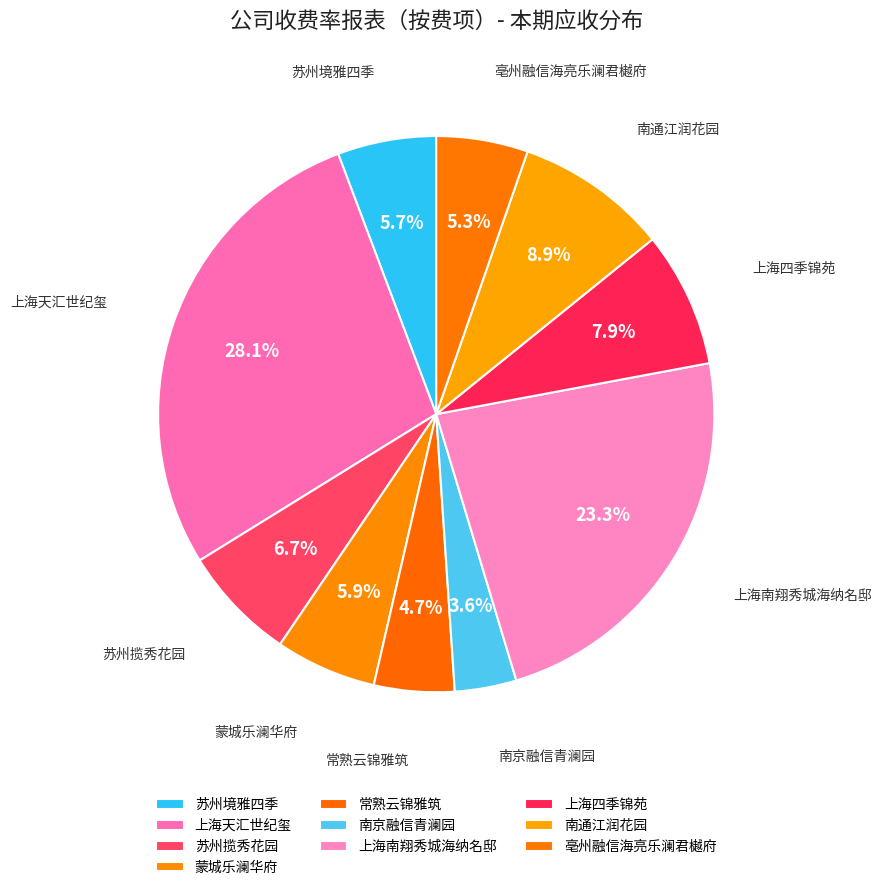

How many segments does this pie chart have?

10